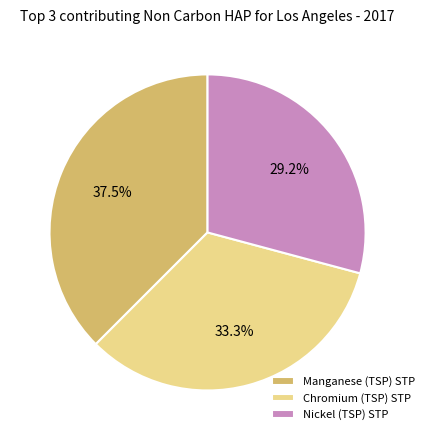

Is there any slice that represents more than half of the pie?

No